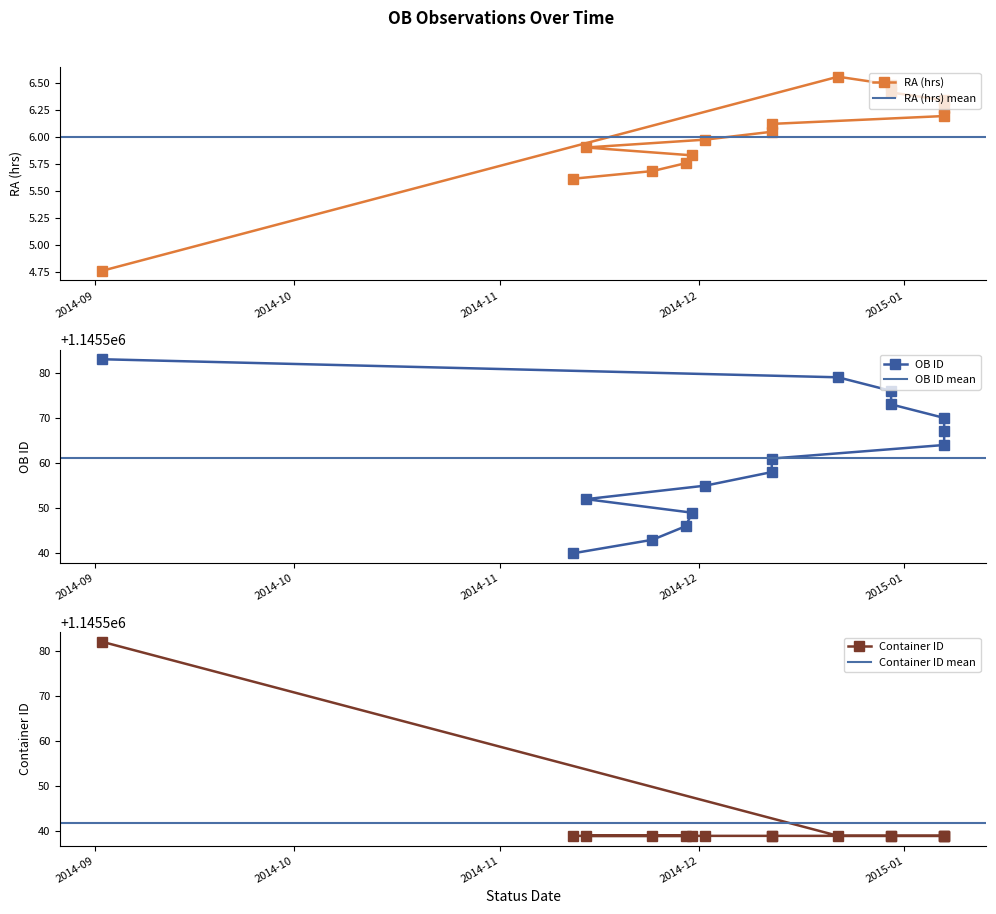

Which series has the largest total across all categories?

OB ID